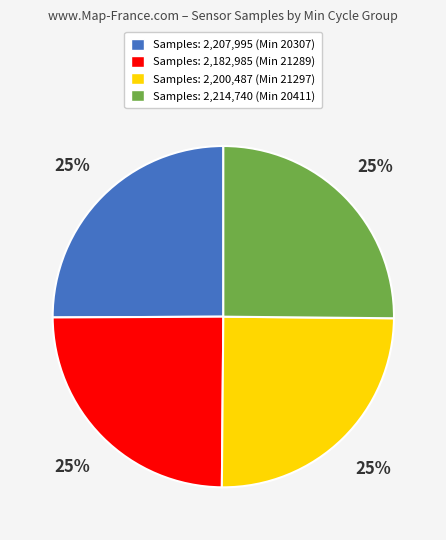

To the nearest percent, what portion does Samples: 2,207,995 (Min 20307) represent?

25%